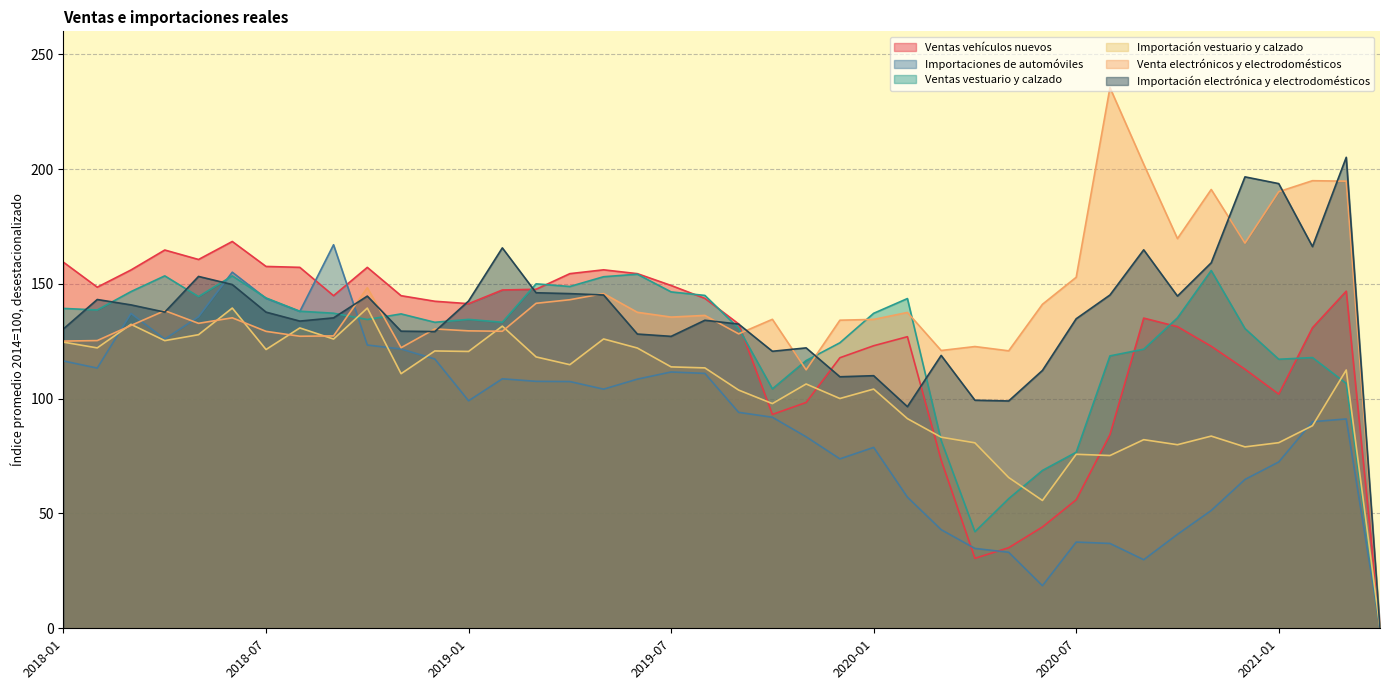

How many distinct data groups are displayed?

6